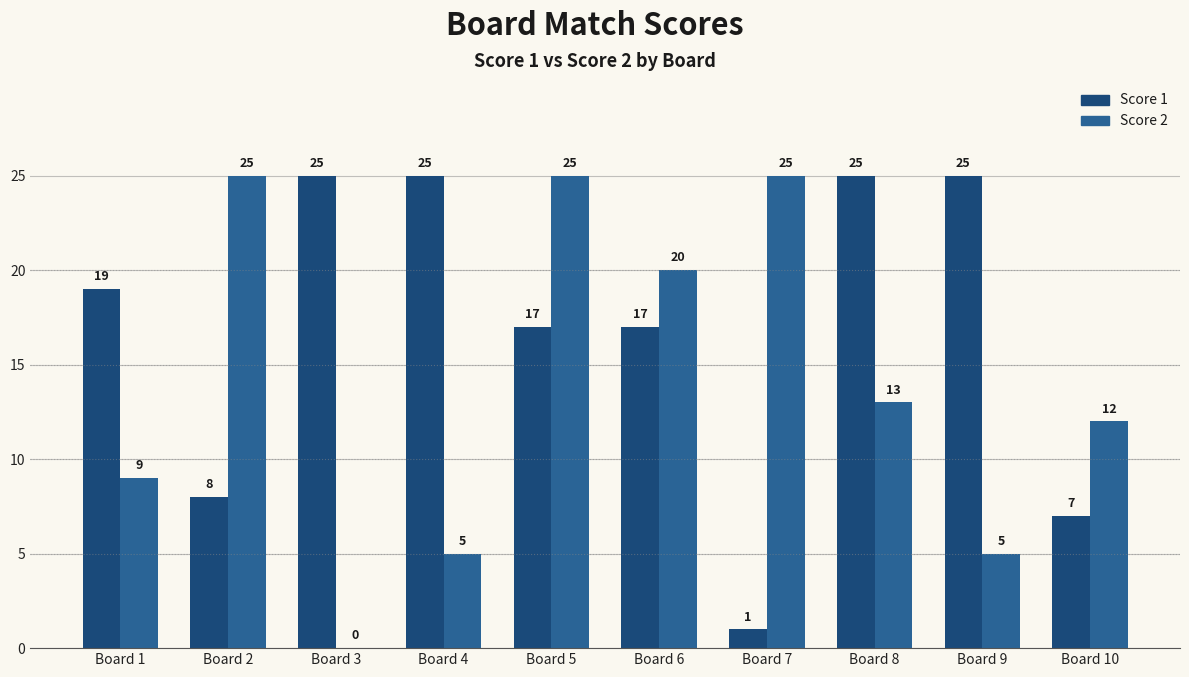

Is it true that Score 1 equals 8 at Board 5?

False